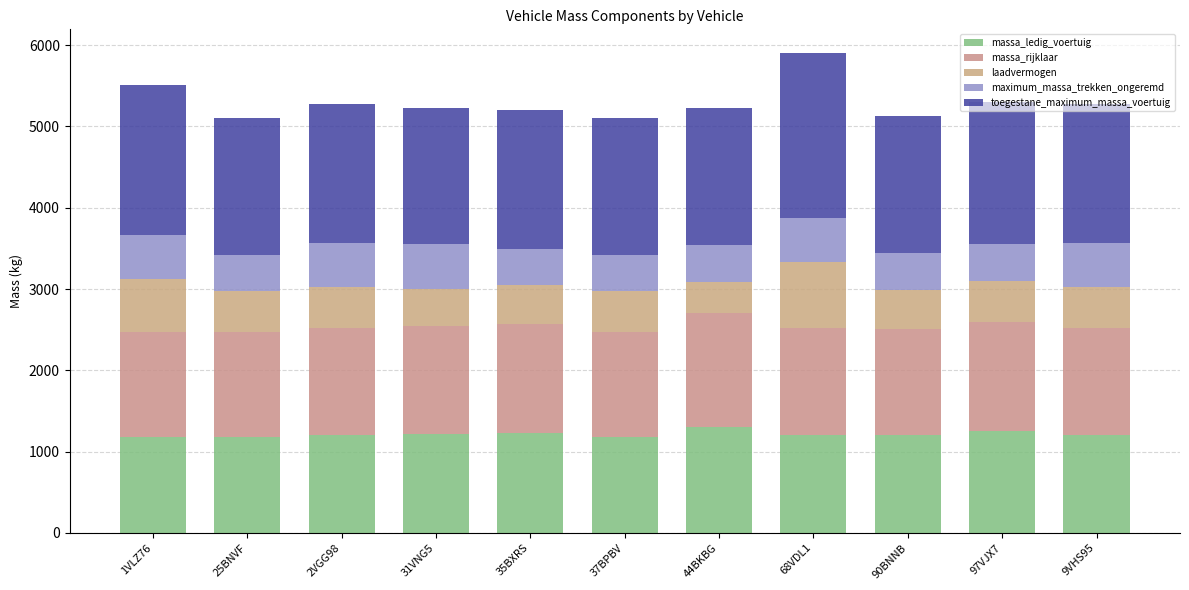

Which series has the largest range (max minus min)?

laadvermogen